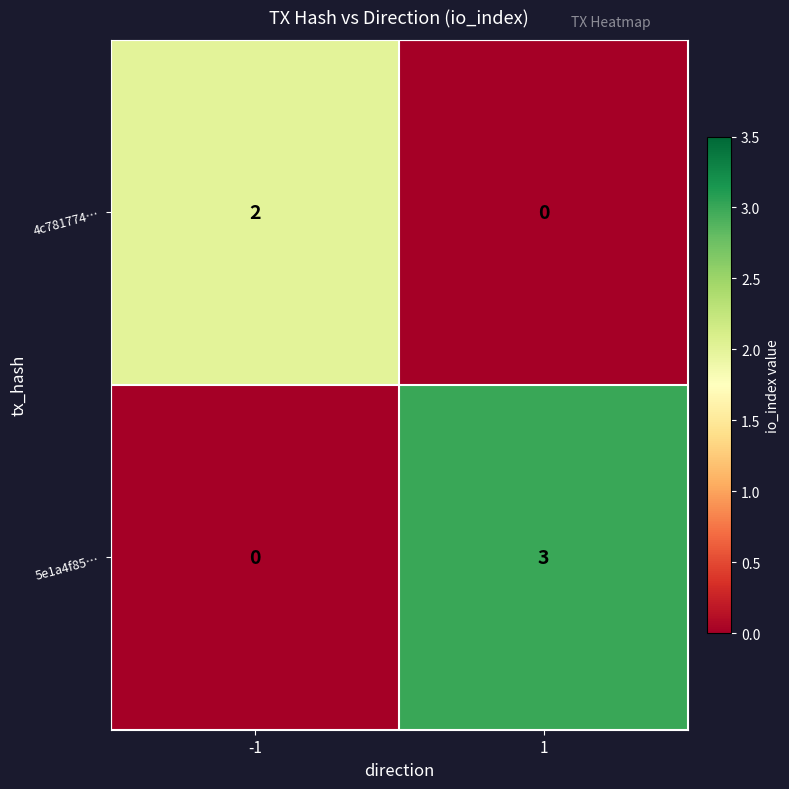

Which series has the widest spread of values?

5e1a4f85…